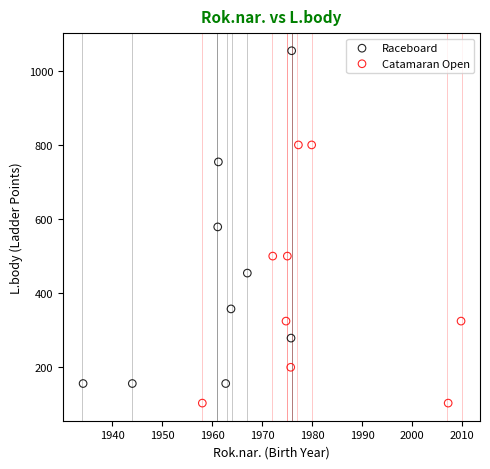

Which series has the widest spread of Y values?

Raceboard